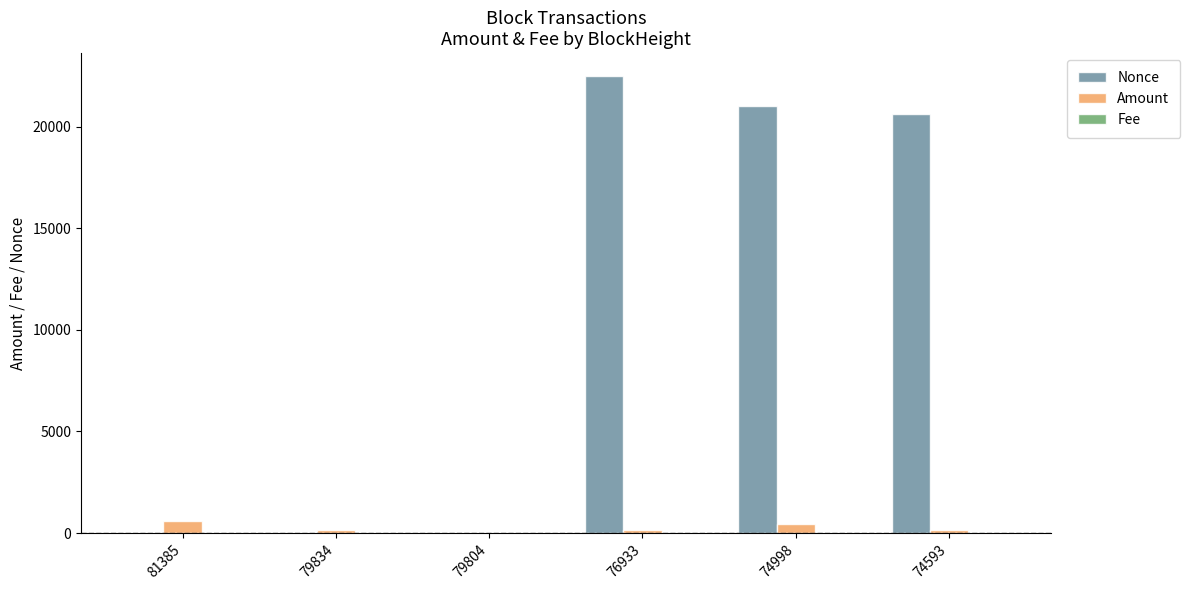

What is the total value across all series at 74998?

21482.0